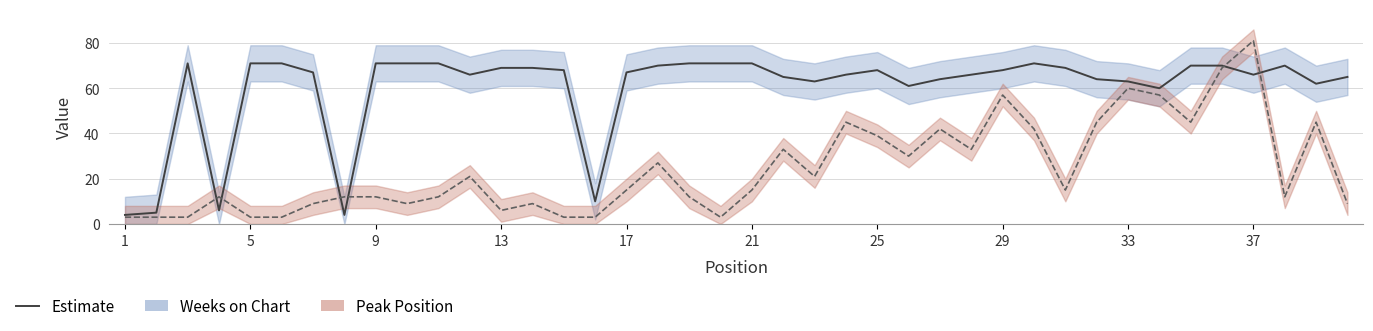

Reading left to right, what are all the values shown in this chart?

Peak Position: 1=3	2=3	3=3	4=12	5=3	6=3	7=9	8=12	9=12	10=9	11=12	12=21	13=6	14=9	15=3	16=3	17=15	18=27	19=12	20=3	21=15	22=33	23=21	24=45	25=39	26=30	27=42	28=33	29=57	30=42	31=15	32=45	33=60	34=57	35=45	36=69	37=81	38=12	39=45	40=9
Weeks on Chart: 1=4	2=5	3=71	4=6	5=71	6=71	7=67	8=4	9=71	10=71	11=71	12=66	13=69	14=69	15=68	16=10	17=67	18=70	19=71	20=71	21=71	22=65	23=63	24=66	25=68	26=61	27=64	28=66	29=68	30=71	31=69	32=64	33=63	34=60	35=70	36=70	37=66	38=70	39=62	40=65